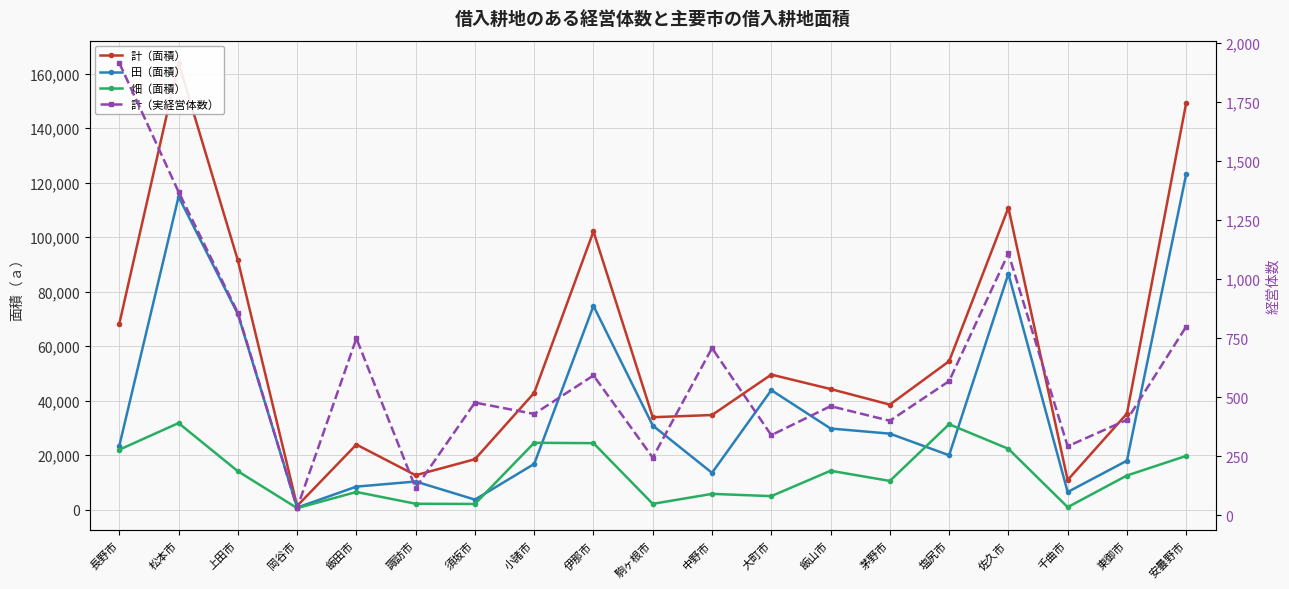

Between 松本市 and 千曲市, which series saw the biggest shift?

計（面積）